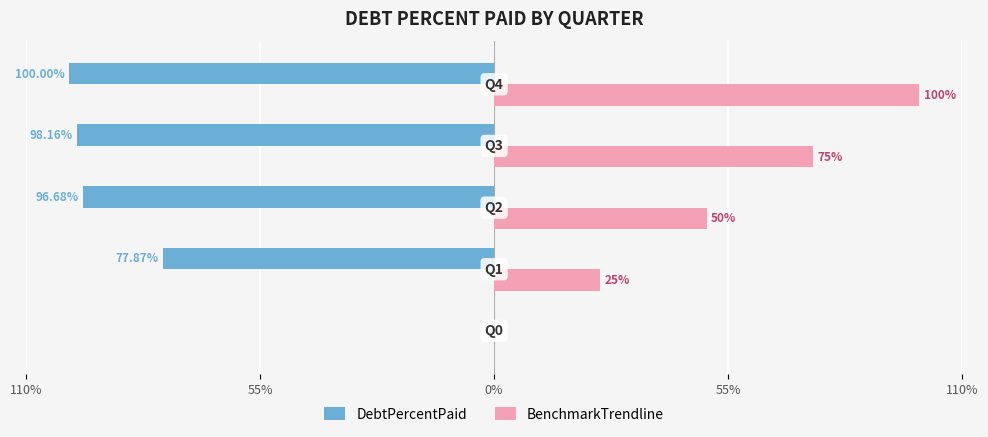

Rank the series by their maximum value, from lowest to highest.

DebtPercentPaid, BenchmarkTrendline